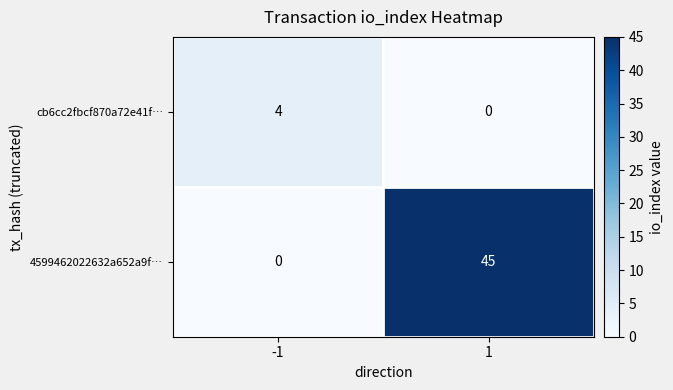

Which series has the widest spread of values?

4599462022632a652a9f…